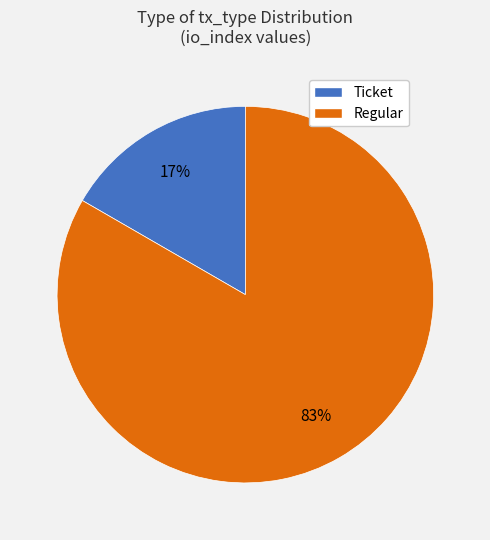

Do Ticket and Regular together represent more than half of the pie?

Yes